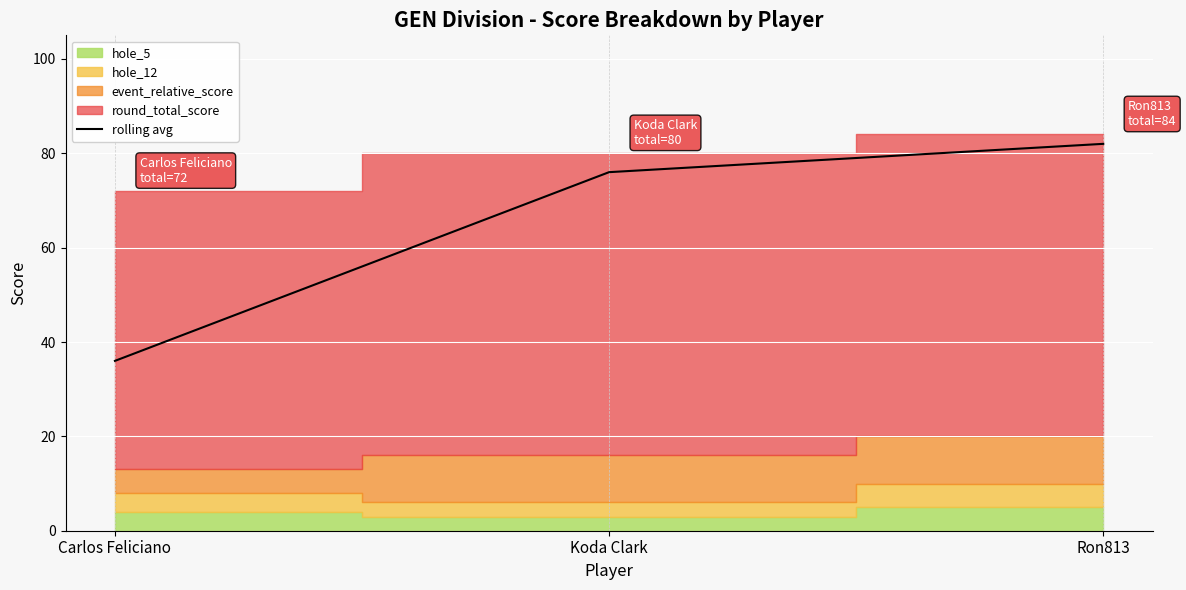

What is the sum of all values?

194